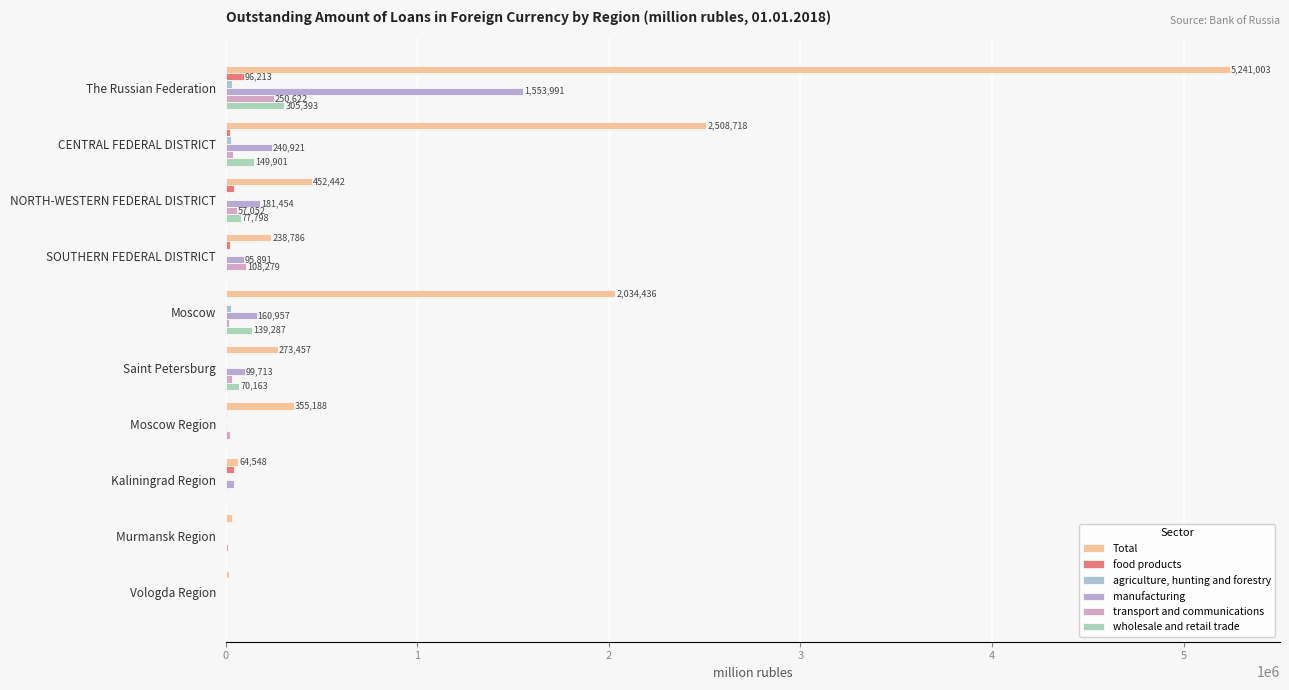

How many distinct data groups are displayed?

6